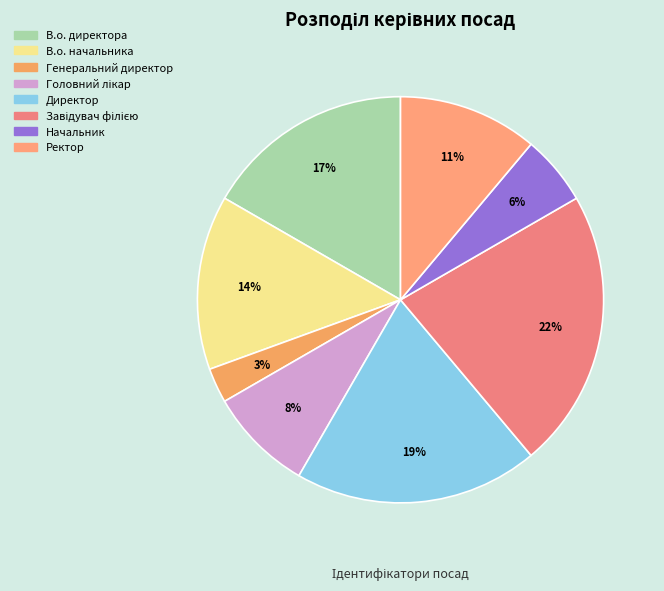

True or false: Завідувач філією accounts for 22% of the total.

True